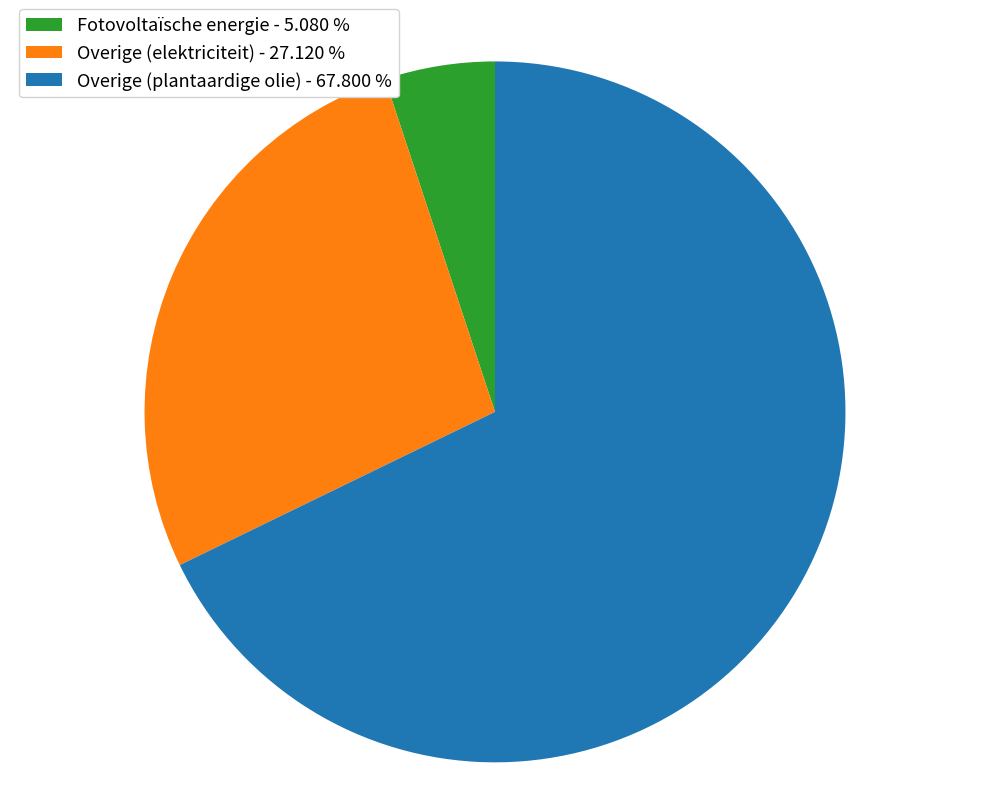

Is the sum of Fotovoltaïsche energie and Overige (elektriciteit) greater than half?

No